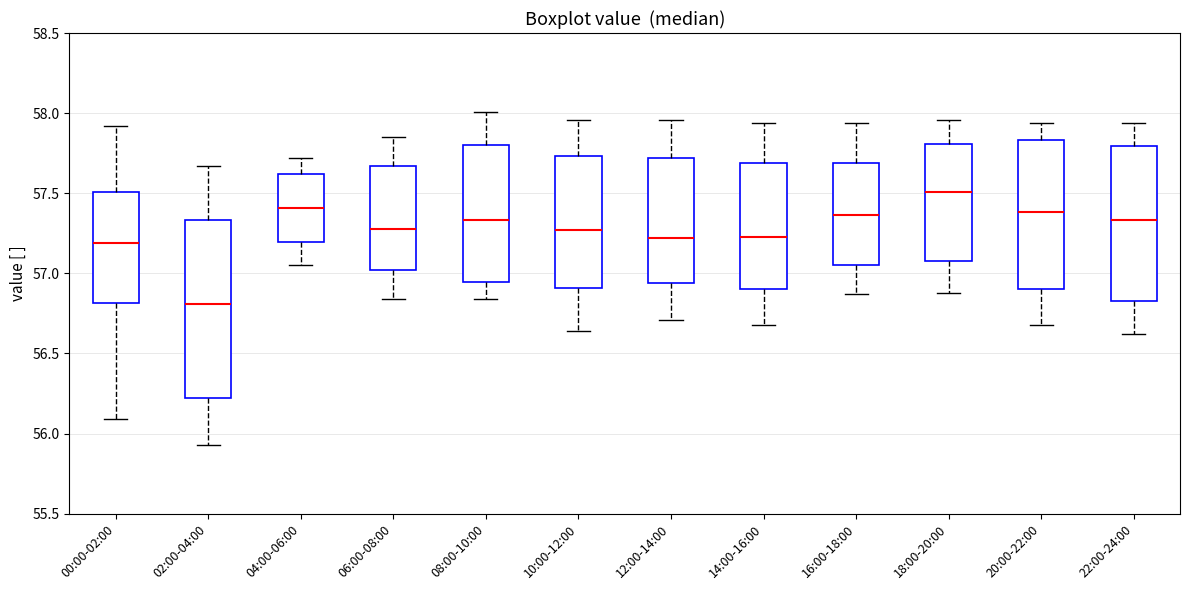

Where is the lower edge of the box for 22:00-24:00 on the y-axis? The values are not printed on the chart, so give them approximately, as read against the axis.

56.85